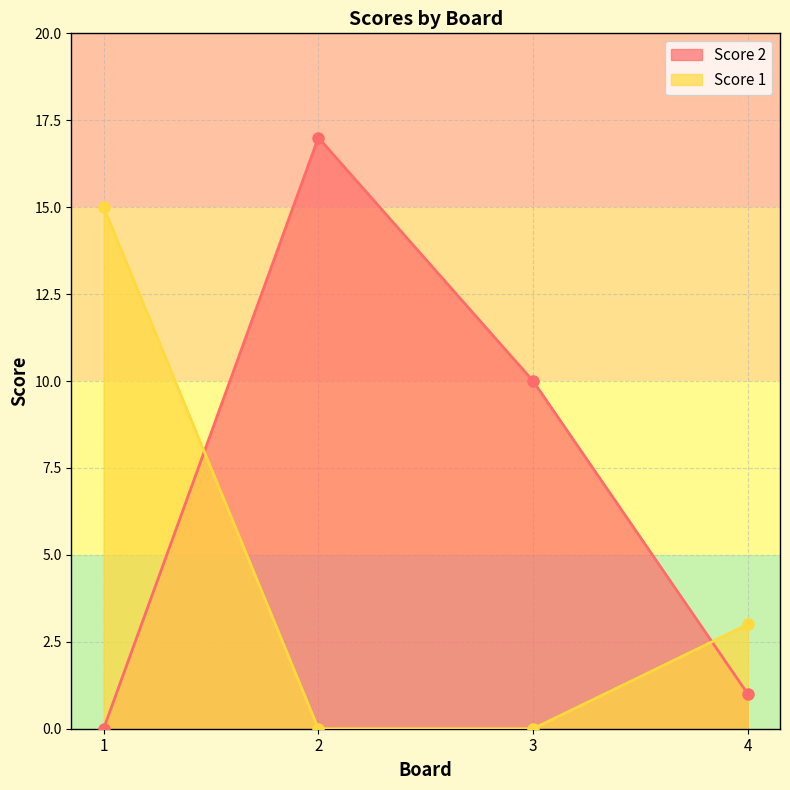

What is the average value of the Score 2 series?

7